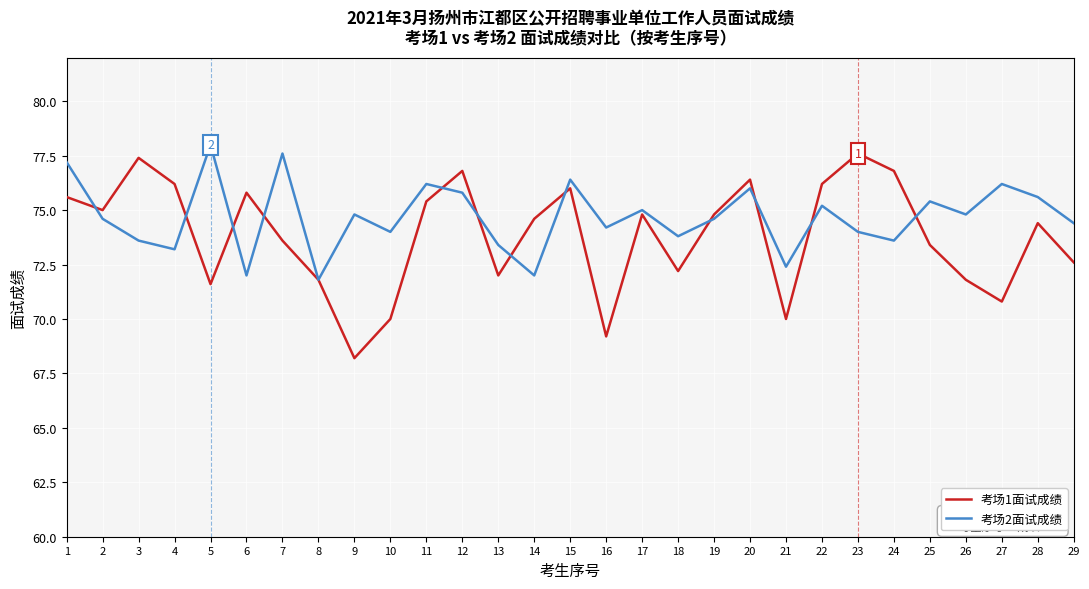

What is the lowest value of the 考场1面试成绩 series?

68.2